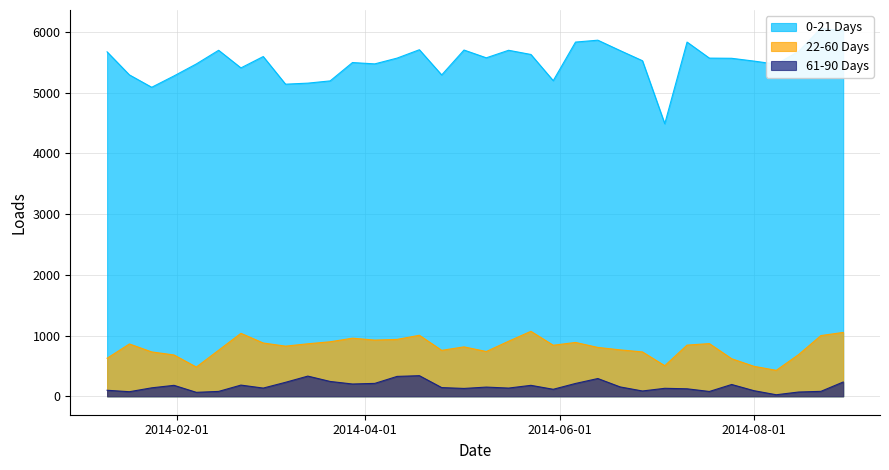

At which label is 0-21 Days closest to 5271?

2014-01-31